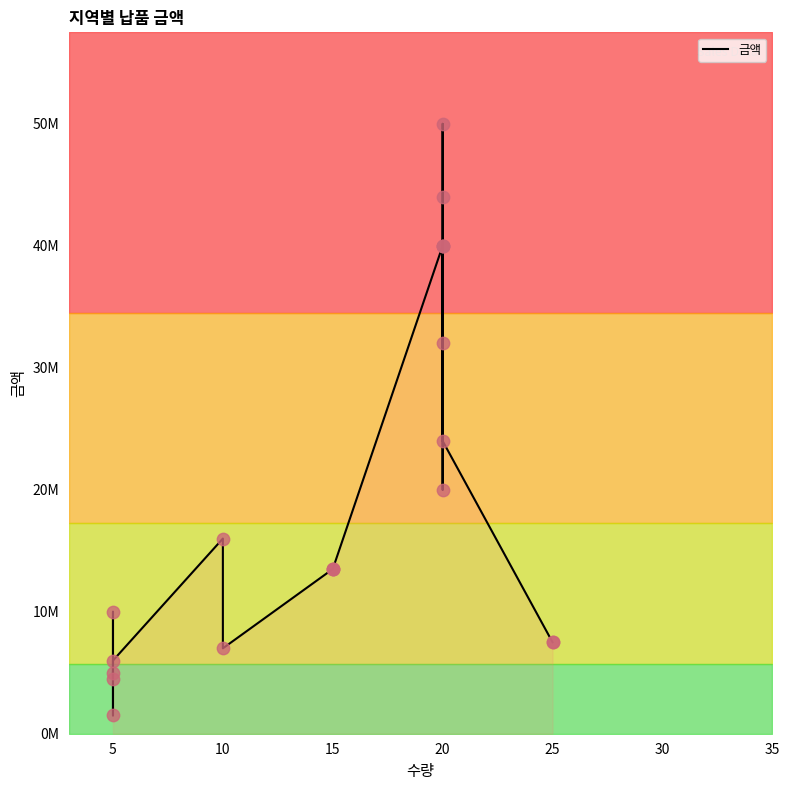

Between 20 and 15, which is larger?

20